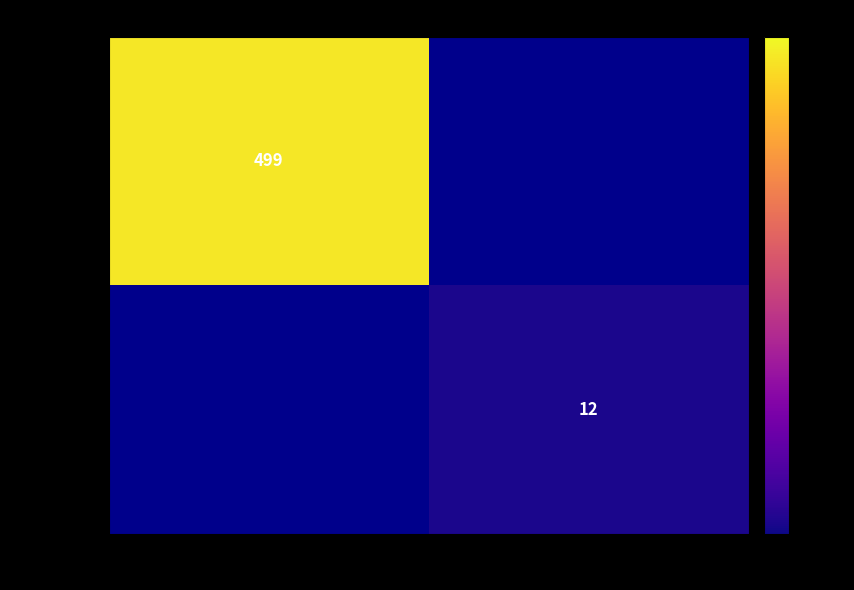

The 80491bfb... series shows 887 at -1. True or false?

False